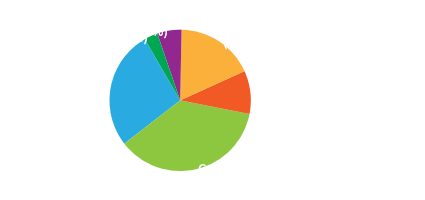

Is there a majority slice in this chart?

No